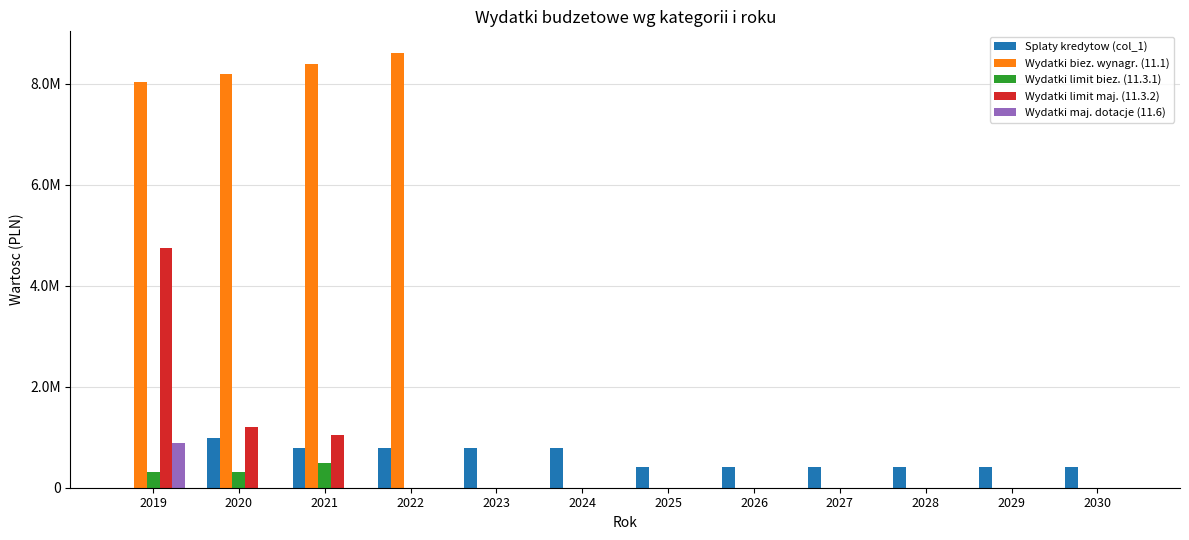

Between 2025 and 2030, which series saw the biggest shift?

Splaty kredytow (col_1)